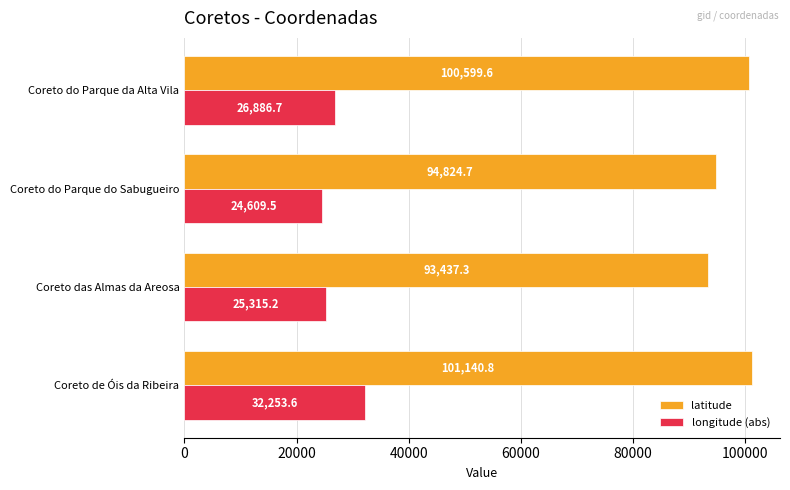

How many values in the longitude (abs) series exceed 26886?

2